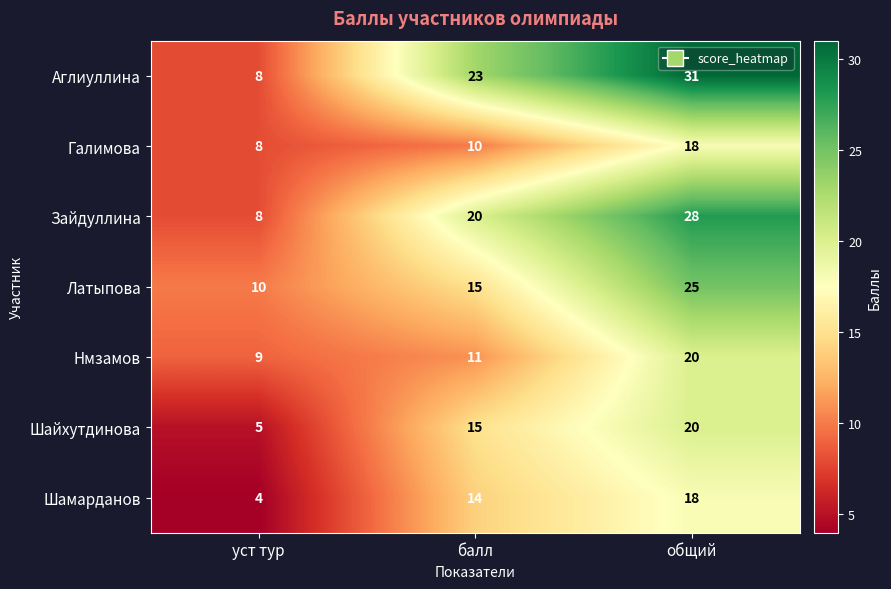

Which series changed the most between уст тур and общий?

Аглиуллина